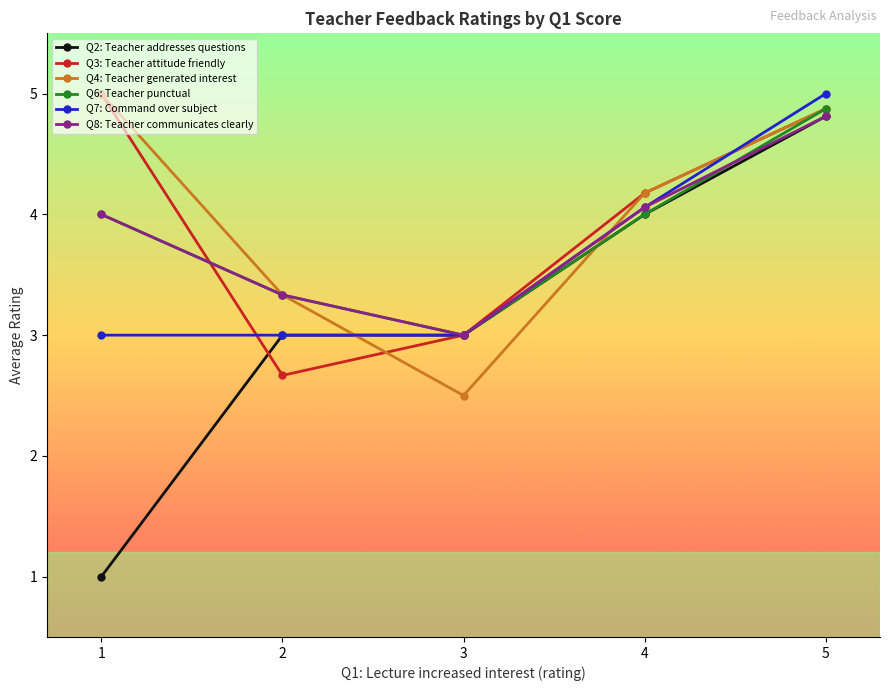

What is the sum of the Q8: Teacher communicates clearly values at 5 and 3?

7.8